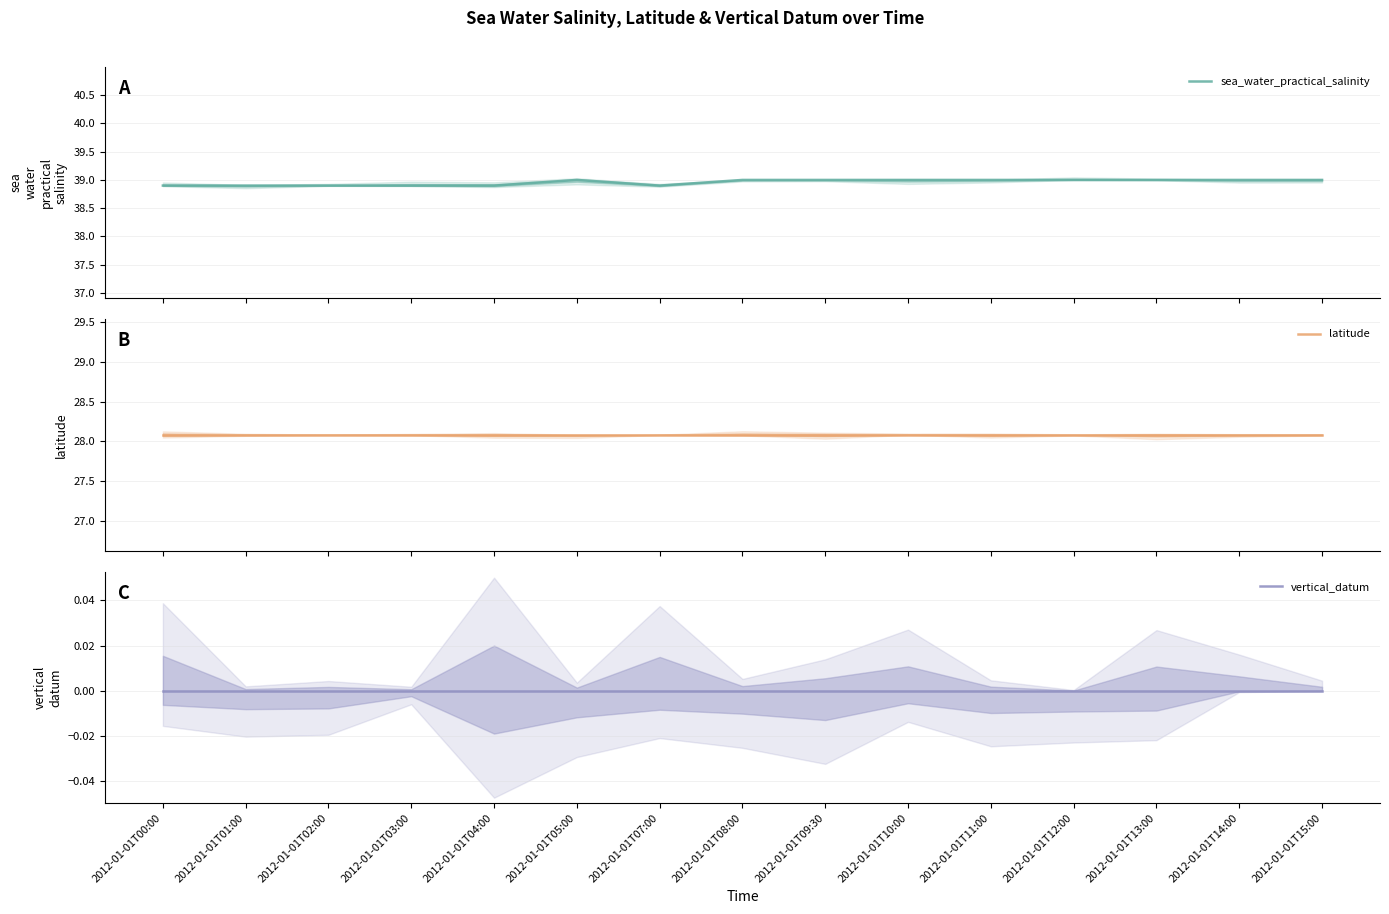

Which series has the largest total across all categories?

sea_water_practical_salinity